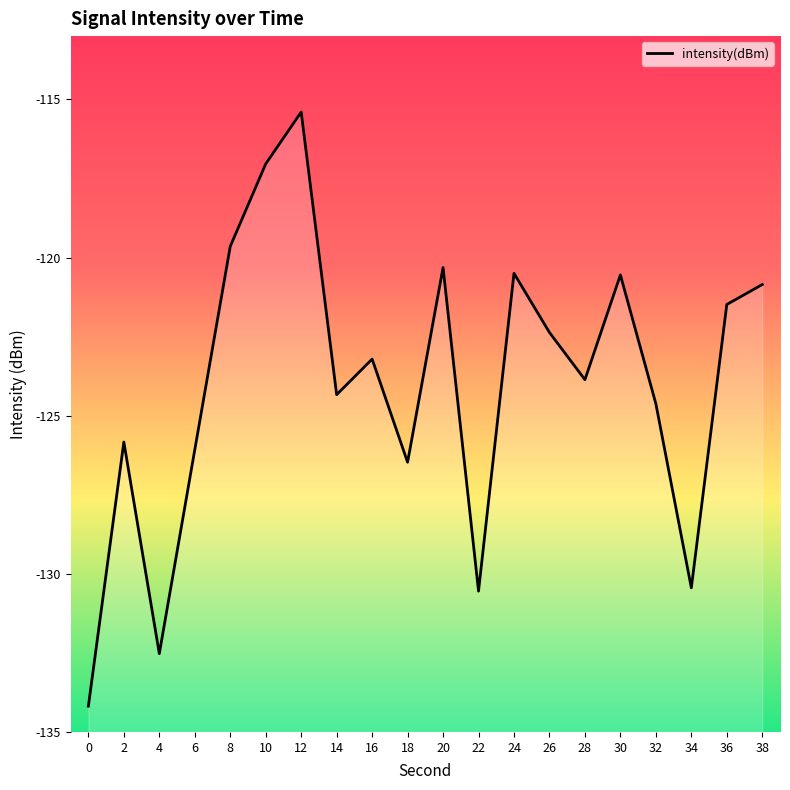

At which category does the data reach its first local valley?

4